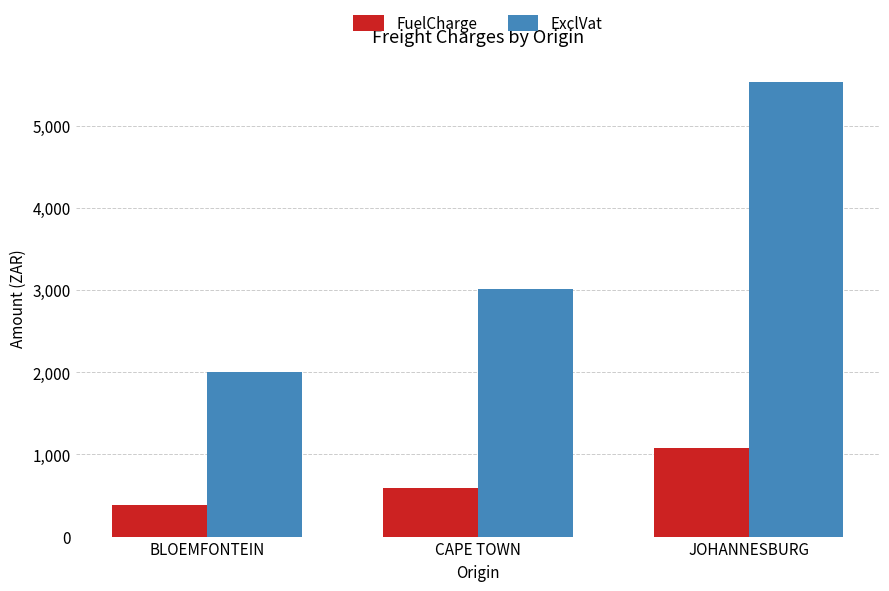

What position from the right is CAPE TOWN?

2